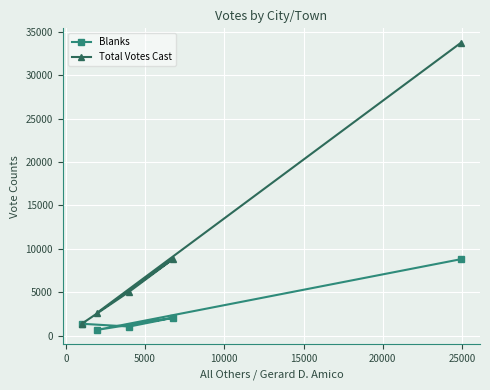

Which series has the largest total across all categories?

Total Votes Cast